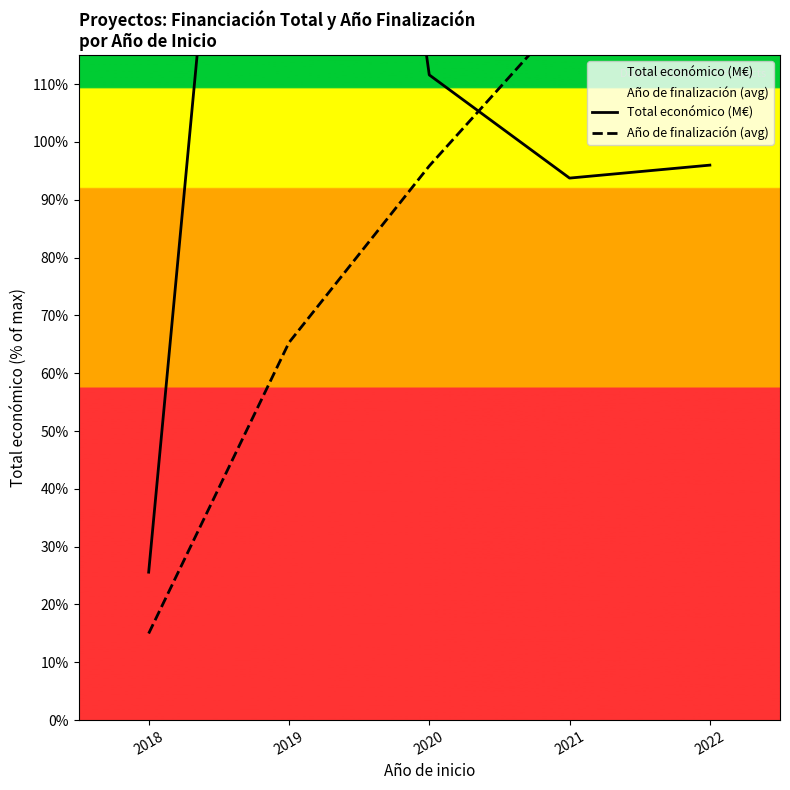

Which series has the largest total across all categories?

Total económico (M€)